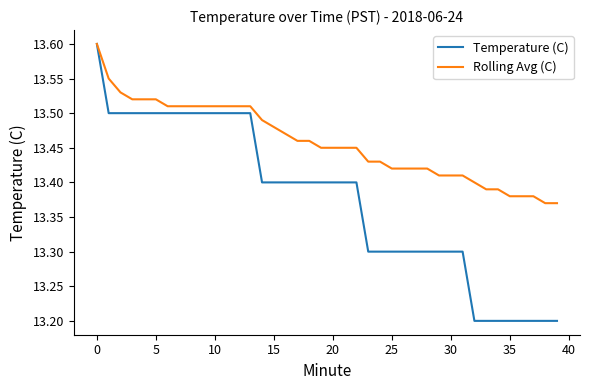

Which series has the widest spread of values?

Temperature (C)